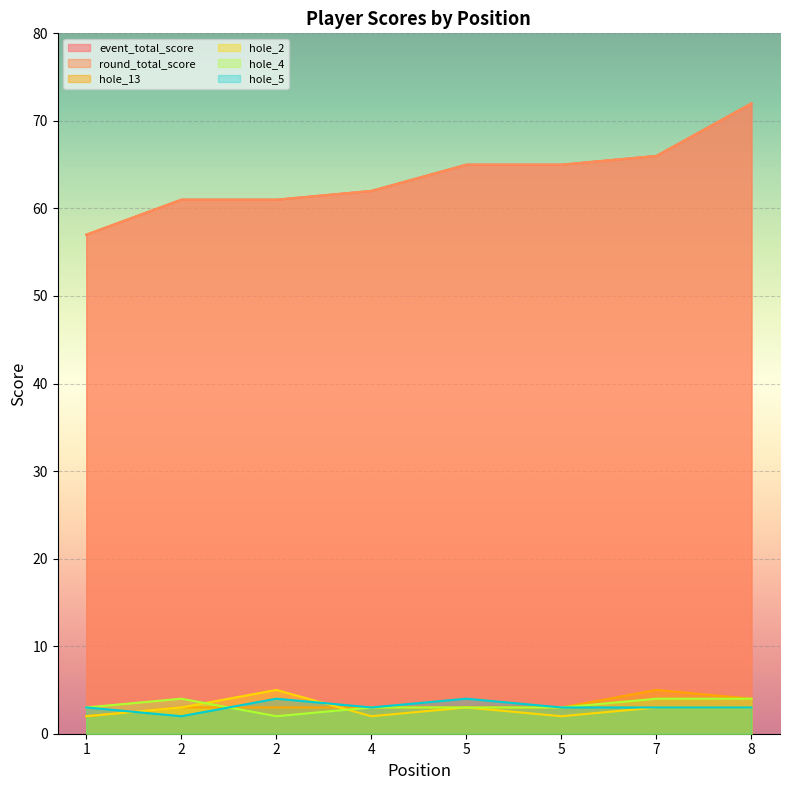

What is the value of the event_total_score point at the 6th from the left?

65